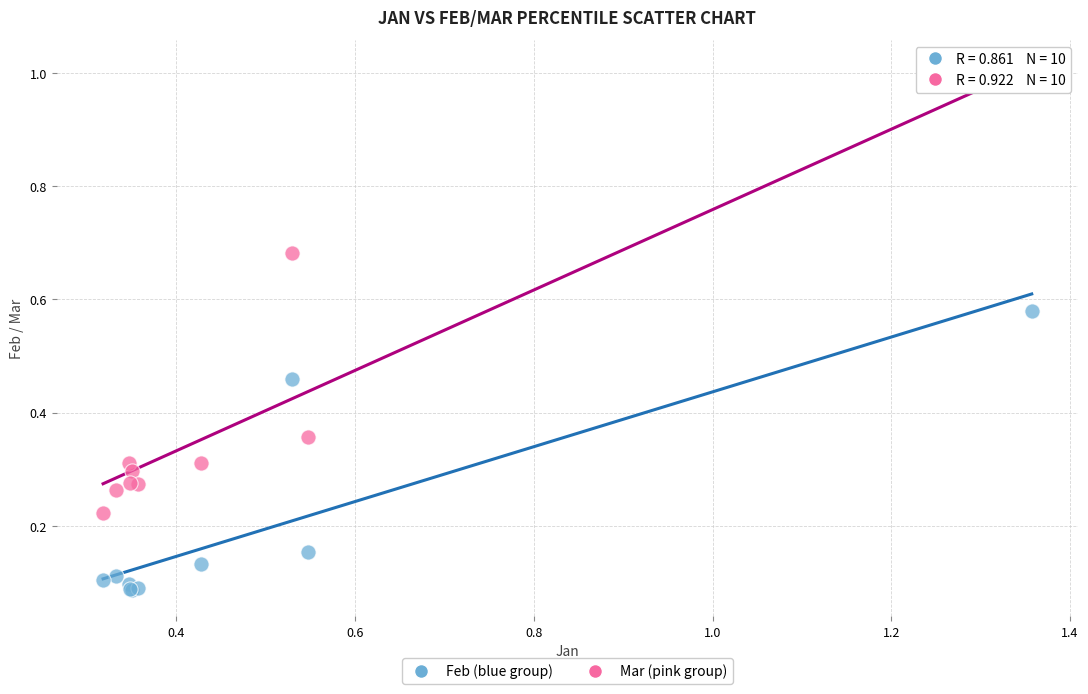

Which series has the largest Y range (max minus min)?

Mar (pink group)